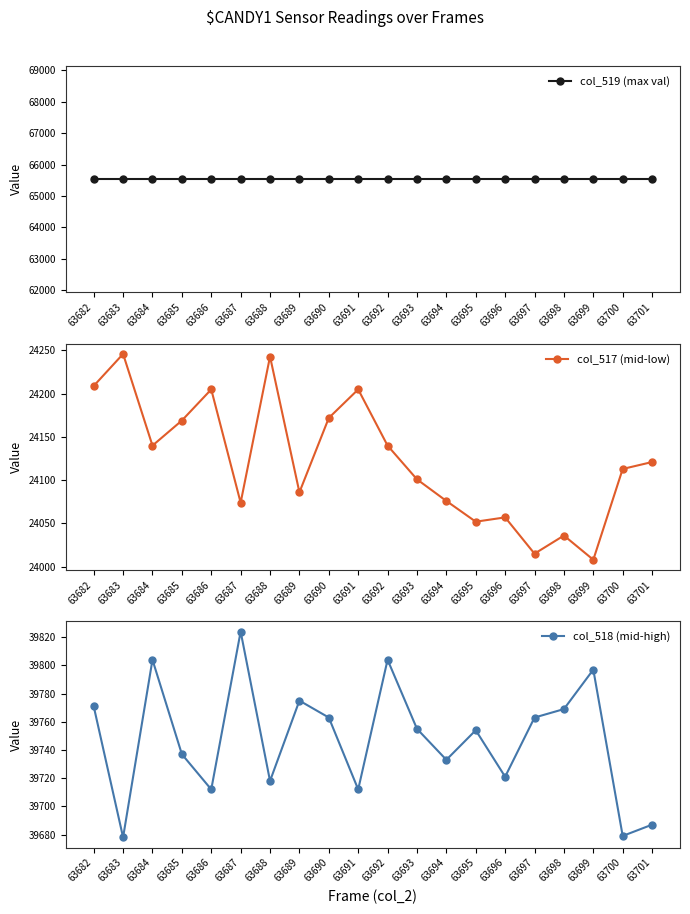

What is the minimum value shown in the chart?

24008